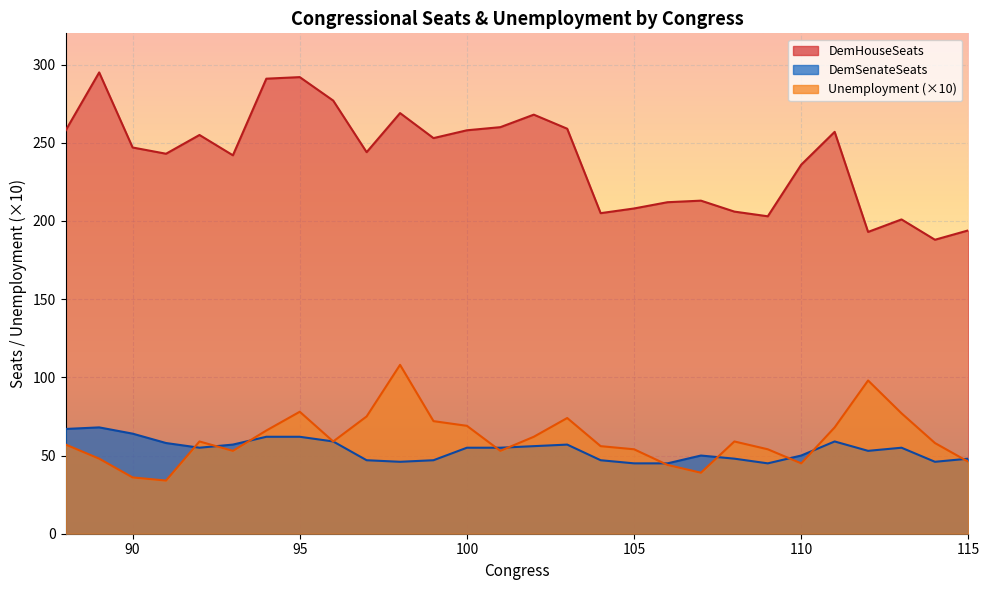

How many intersections are there between DemSenateSeats and Unemployment?

10